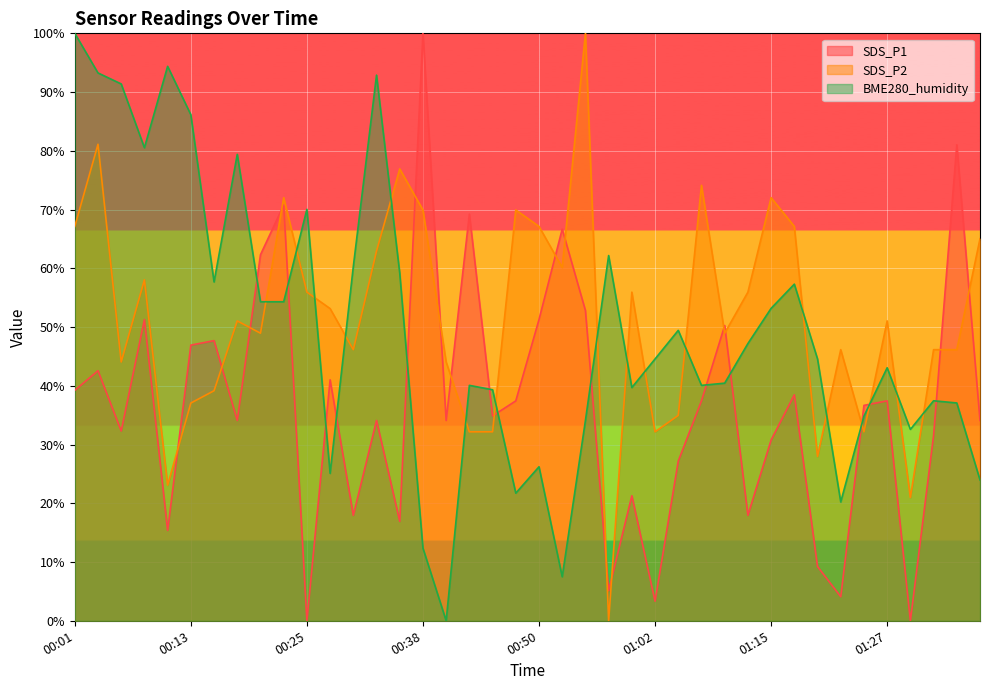

After their last crossing, which series has the higher values: BME280_humidity or SDS_P2?

SDS_P2